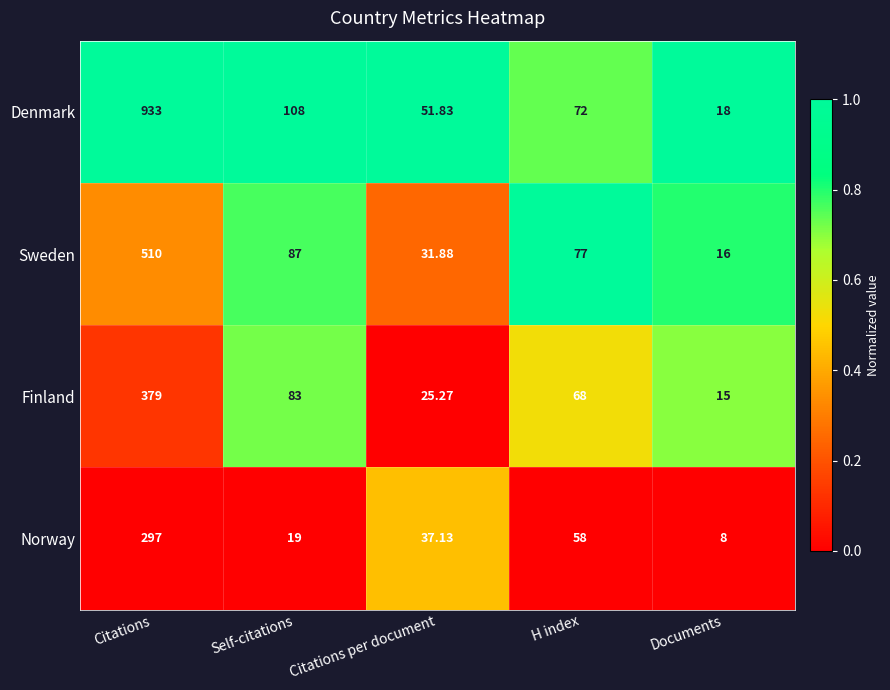

At which label does Denmark first exceed 72?

Citations